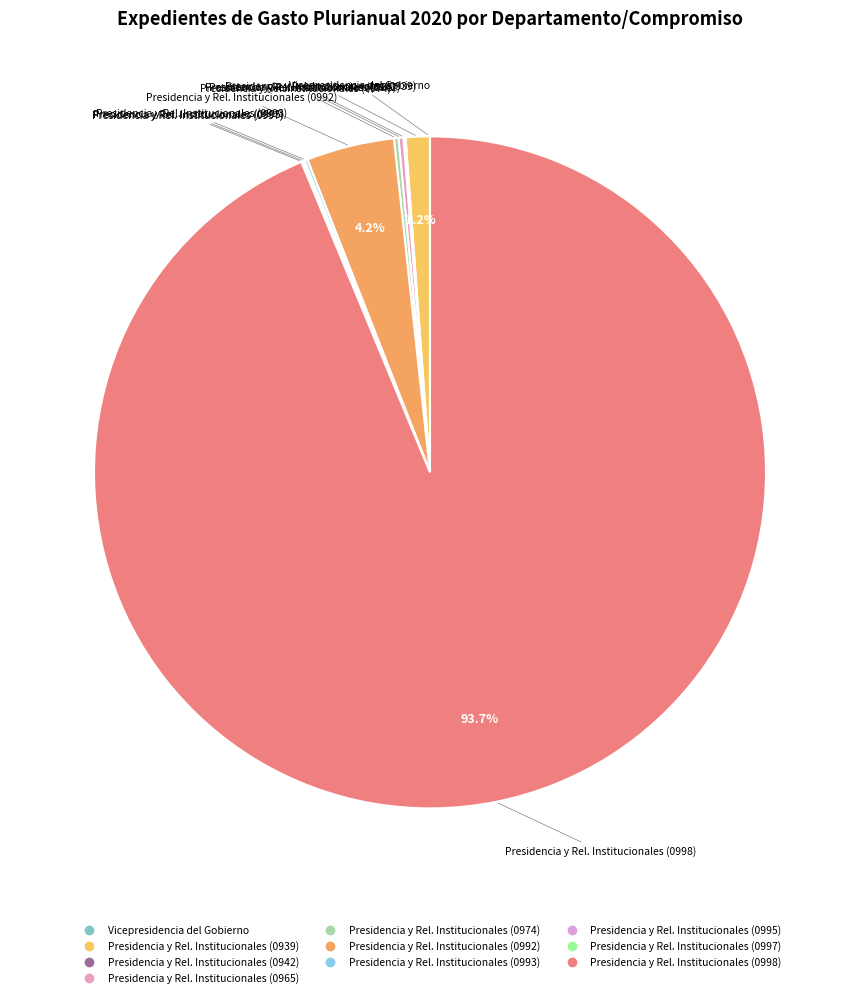

Approximately how many times larger is the value at Presidencia y Rel. Institucionales (0998) compared to Presidencia y Rel. Institucionales (0965)?

395.4